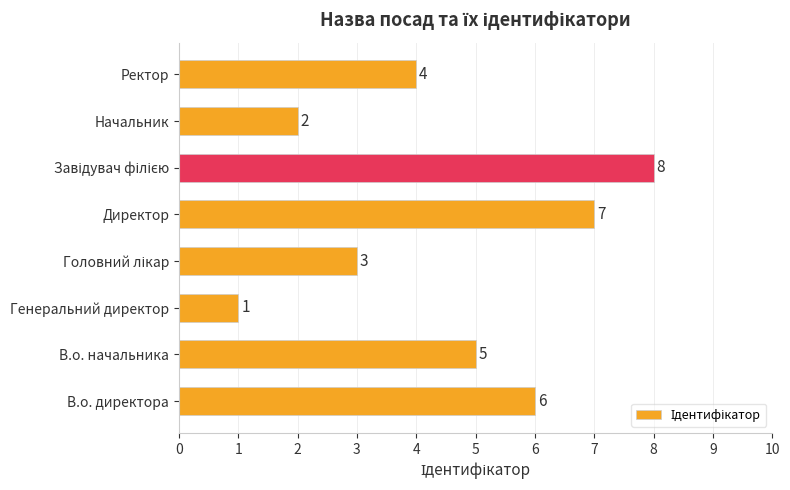

True or false: the data shows 5 at В.о. начальника.

True